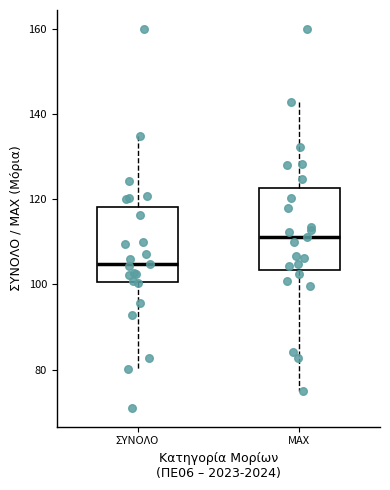

Where is the upper edge of the box for ΣΥΝΟΛΟ on the y-axis? The values are not printed on the chart, so give them approximately, as read against the axis.

118